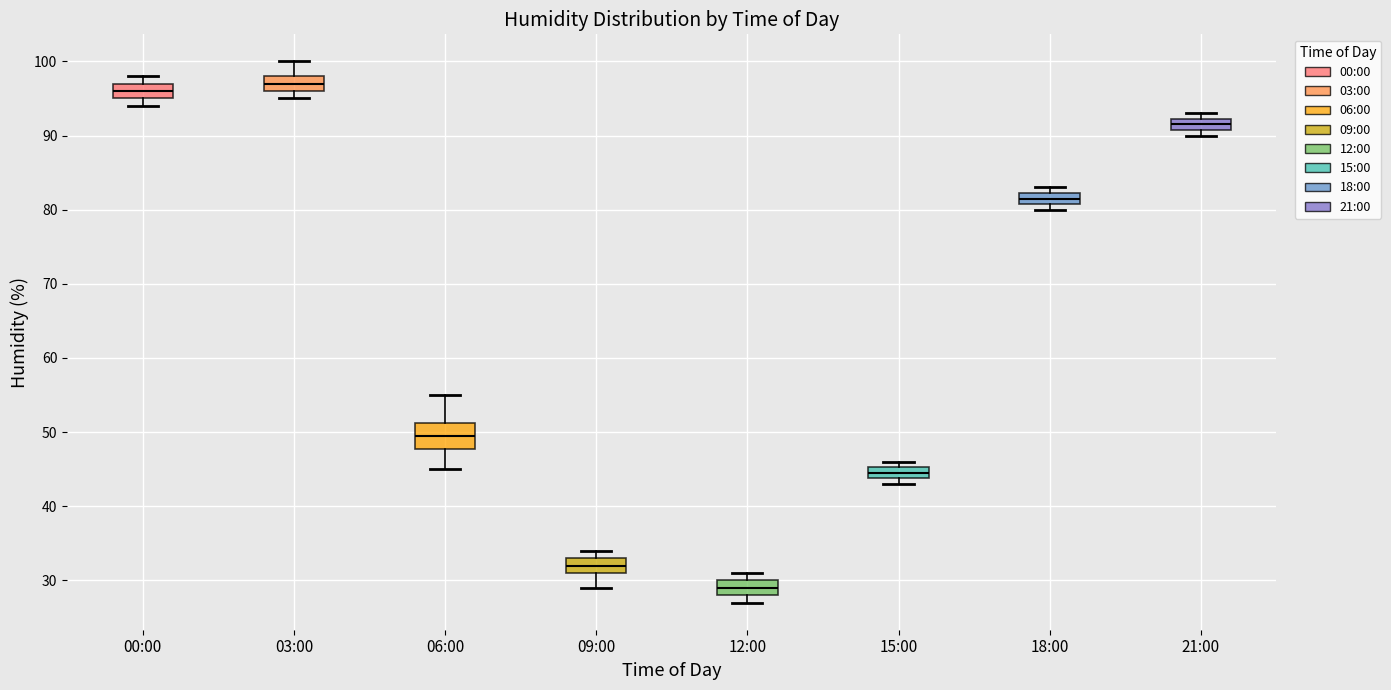

Comparing the boxes themselves (not the whiskers), which one is the tallest?

06:00